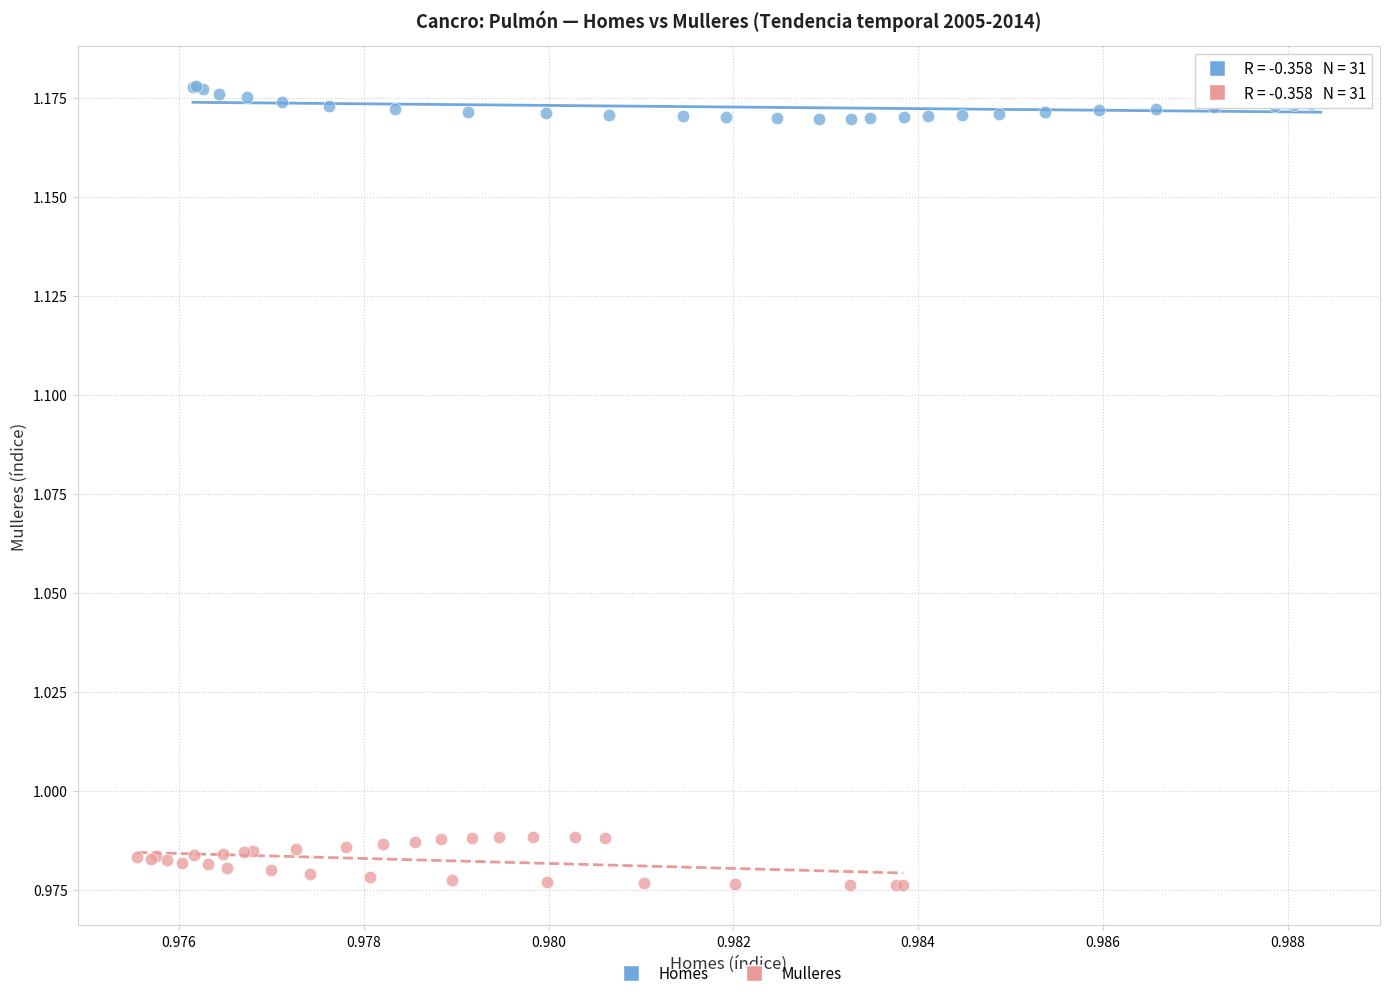

Which series reaches the minimum Y coordinate?

Mulleres